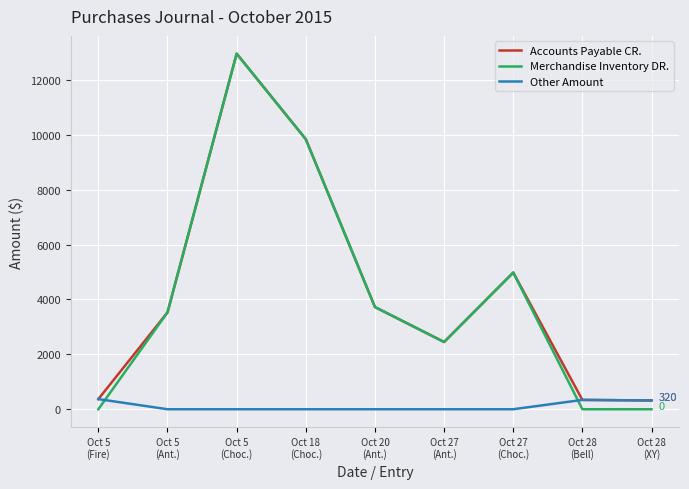

Is it true that Merchandise Inventory DR. equals 9839 at Oct 18
(Choc.)?

True